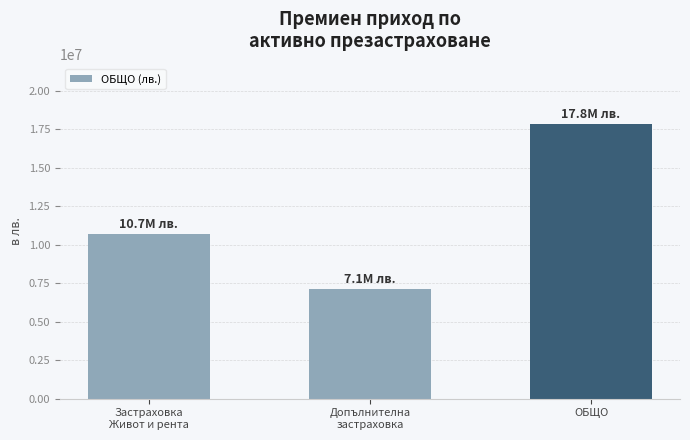

What is the value of the 3rd bar from the left?

17823630.2